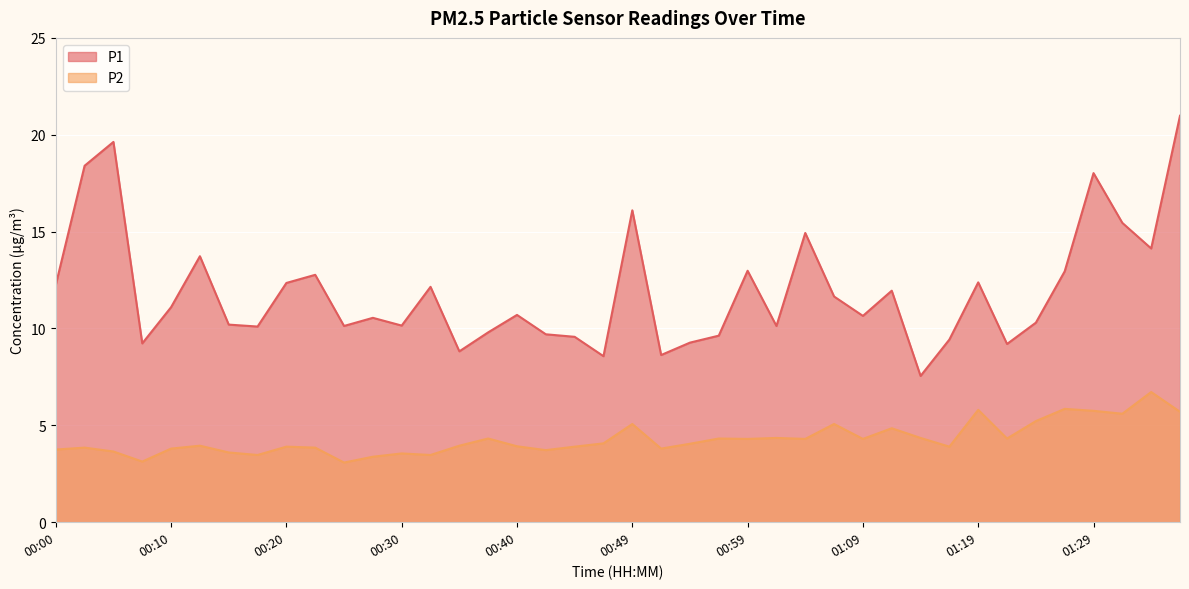

Where is the first local maximum for P2?

00:02